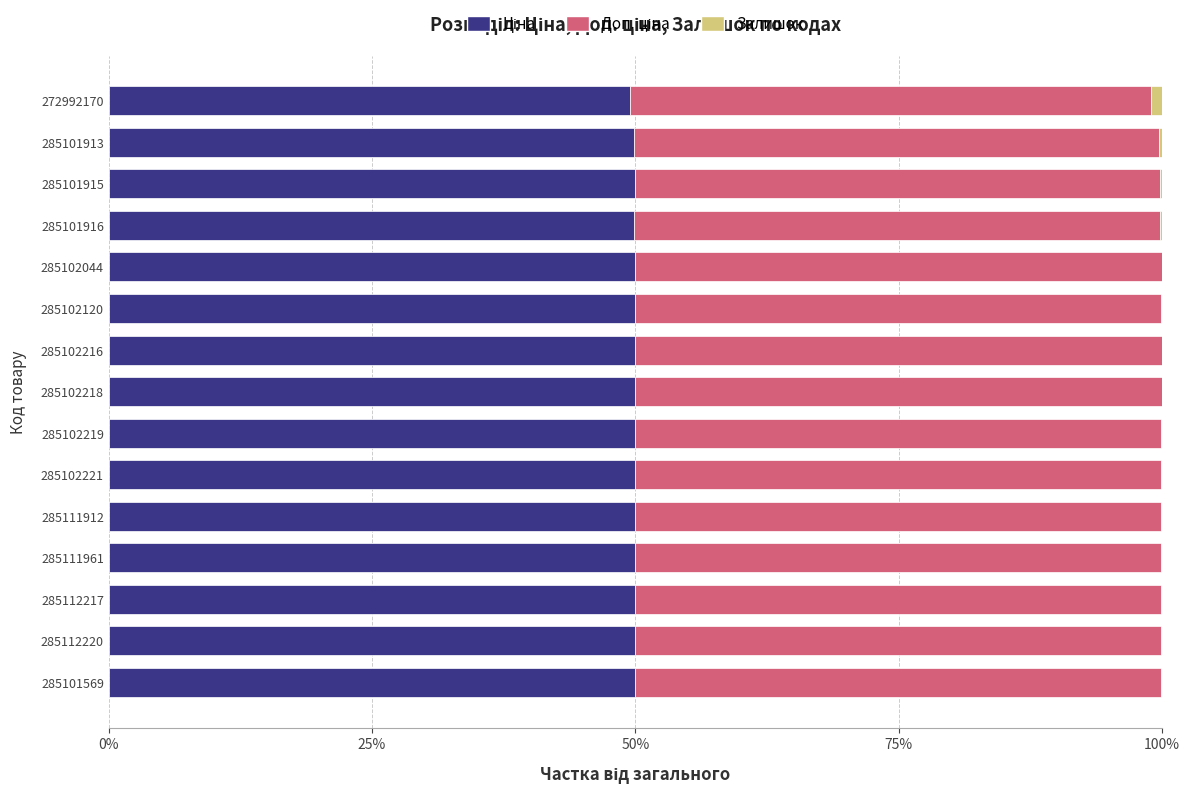

How many groups of bars are there?

15